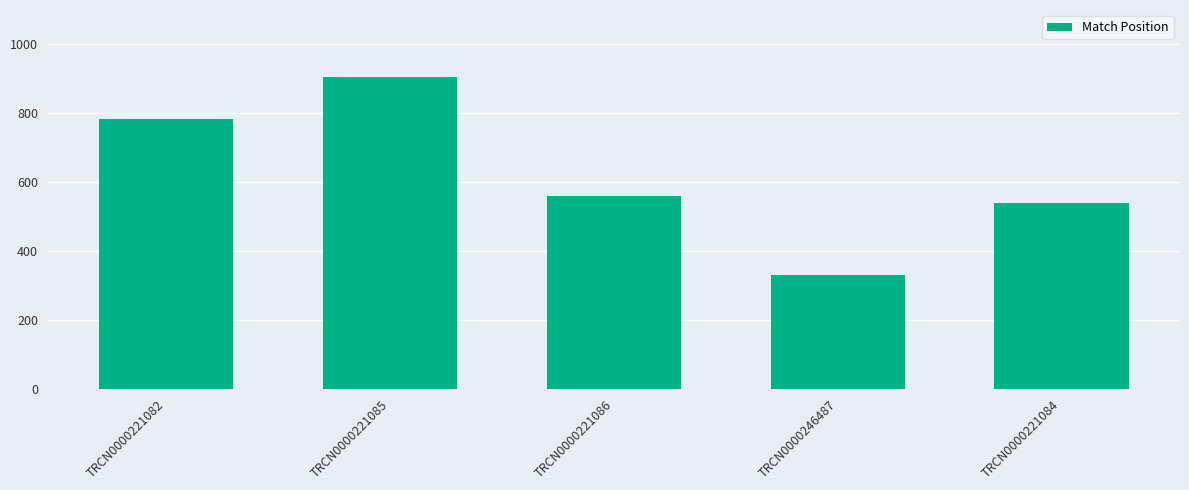

Which has a higher value, TRCN0000246487 or TRCN0000221086?

TRCN0000221086